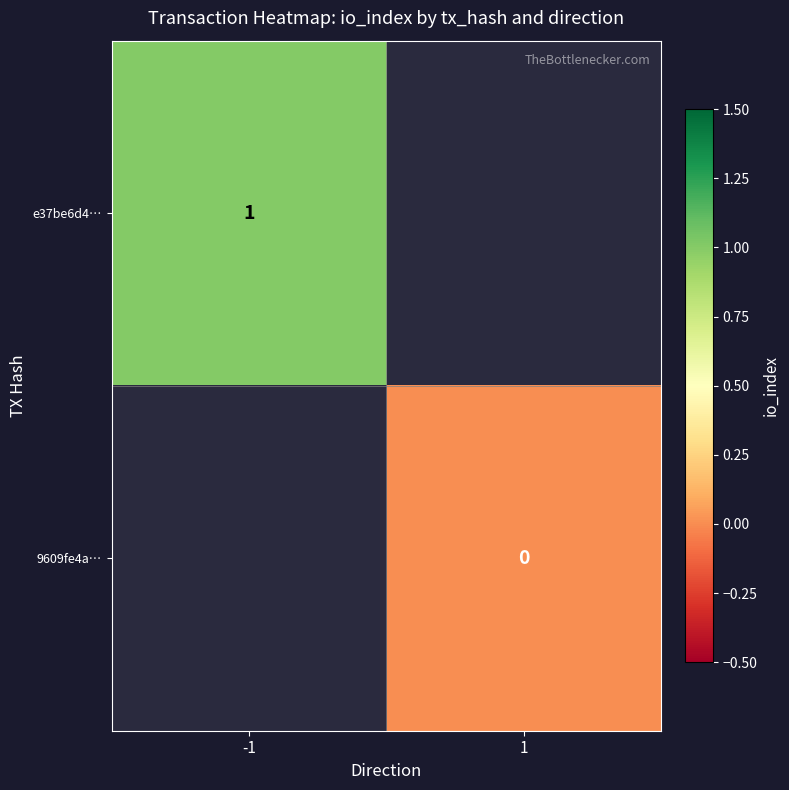

The e37be6d4… series shows 1 at -1. True or false?

True